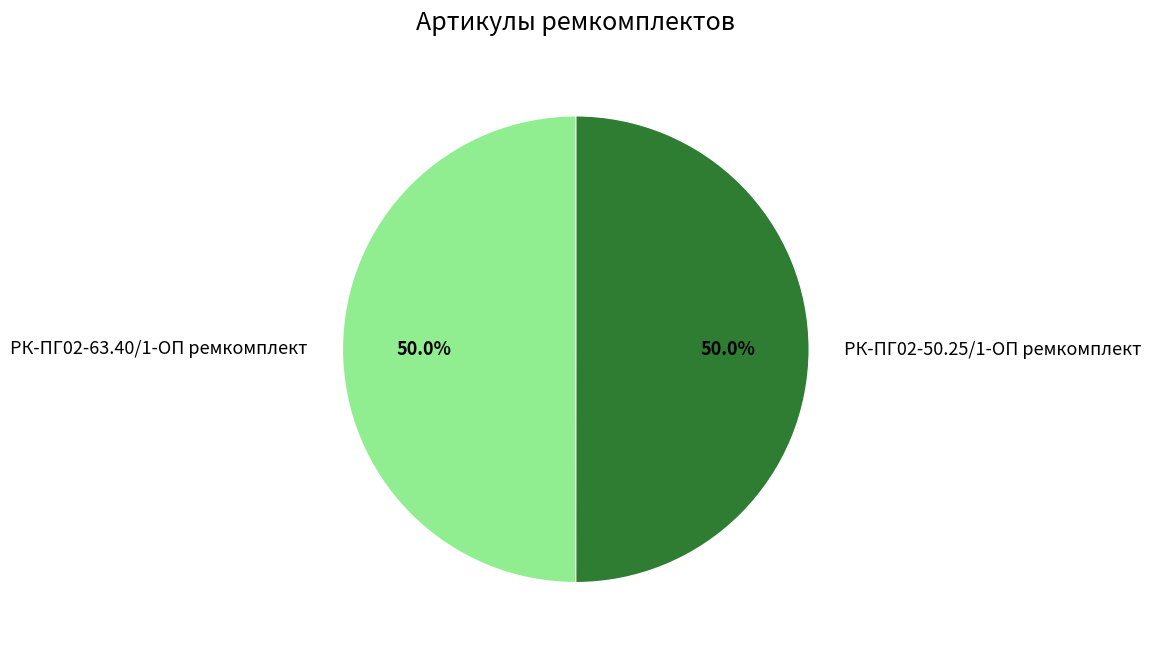

What portion of the pie excludes РК-ПГ02-50.25/1-ОП ремкомплект?

50.0%